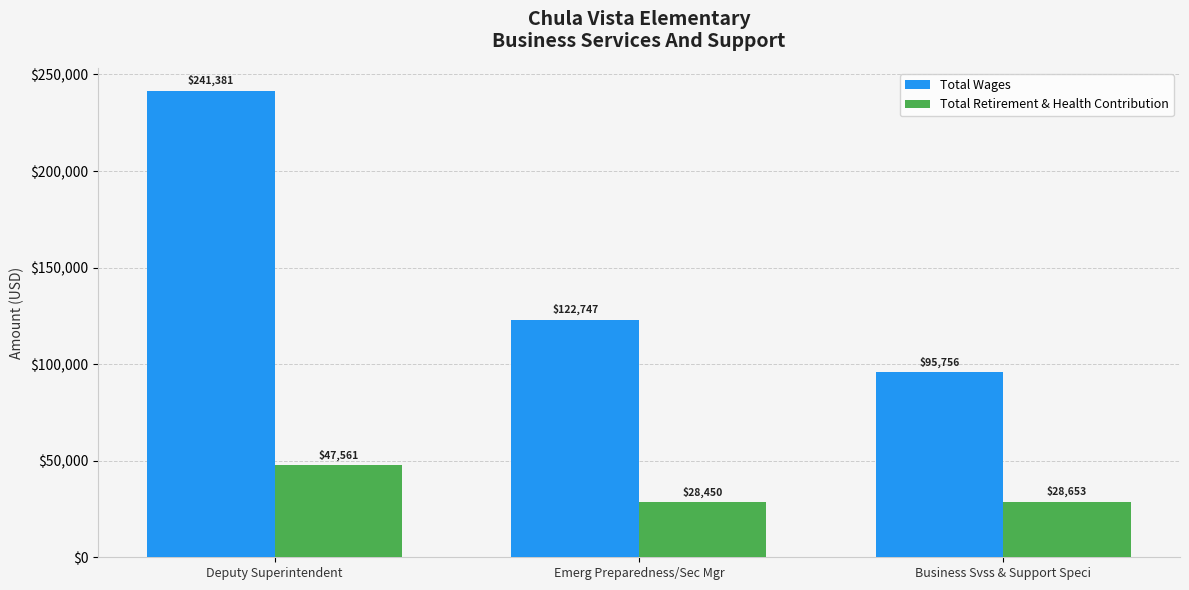

True or false: Total Wages has a value of 52892 at Business Svss & Support Speci.

False